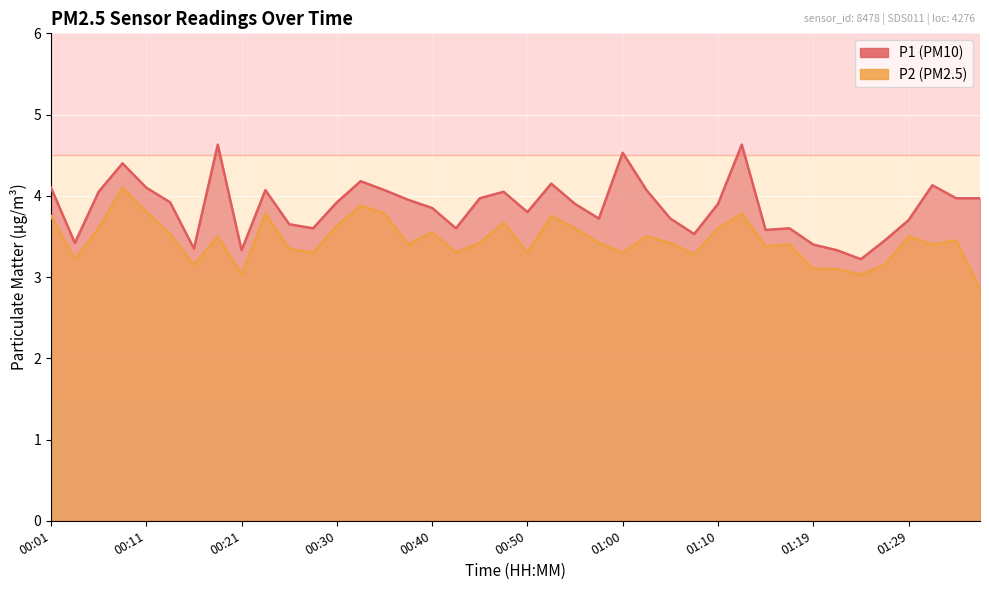

What is the value of the P1 point at the 38th from the left?

4.1